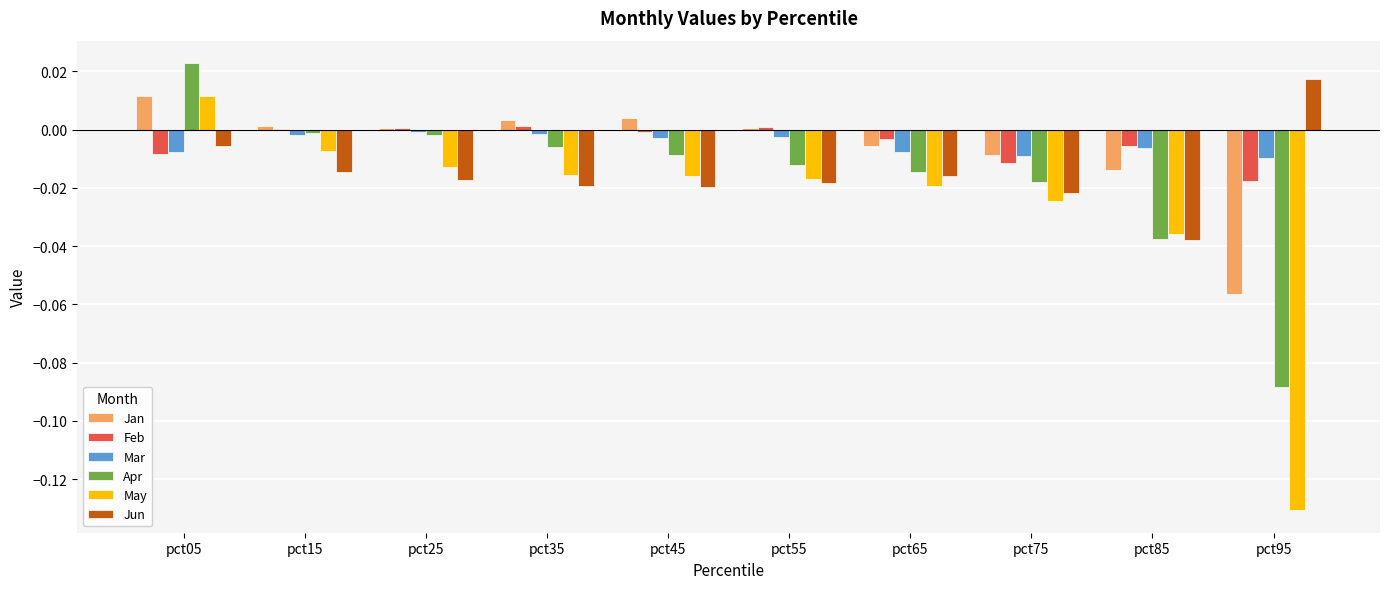

Which series changed the most between pct25 and pct95?

May